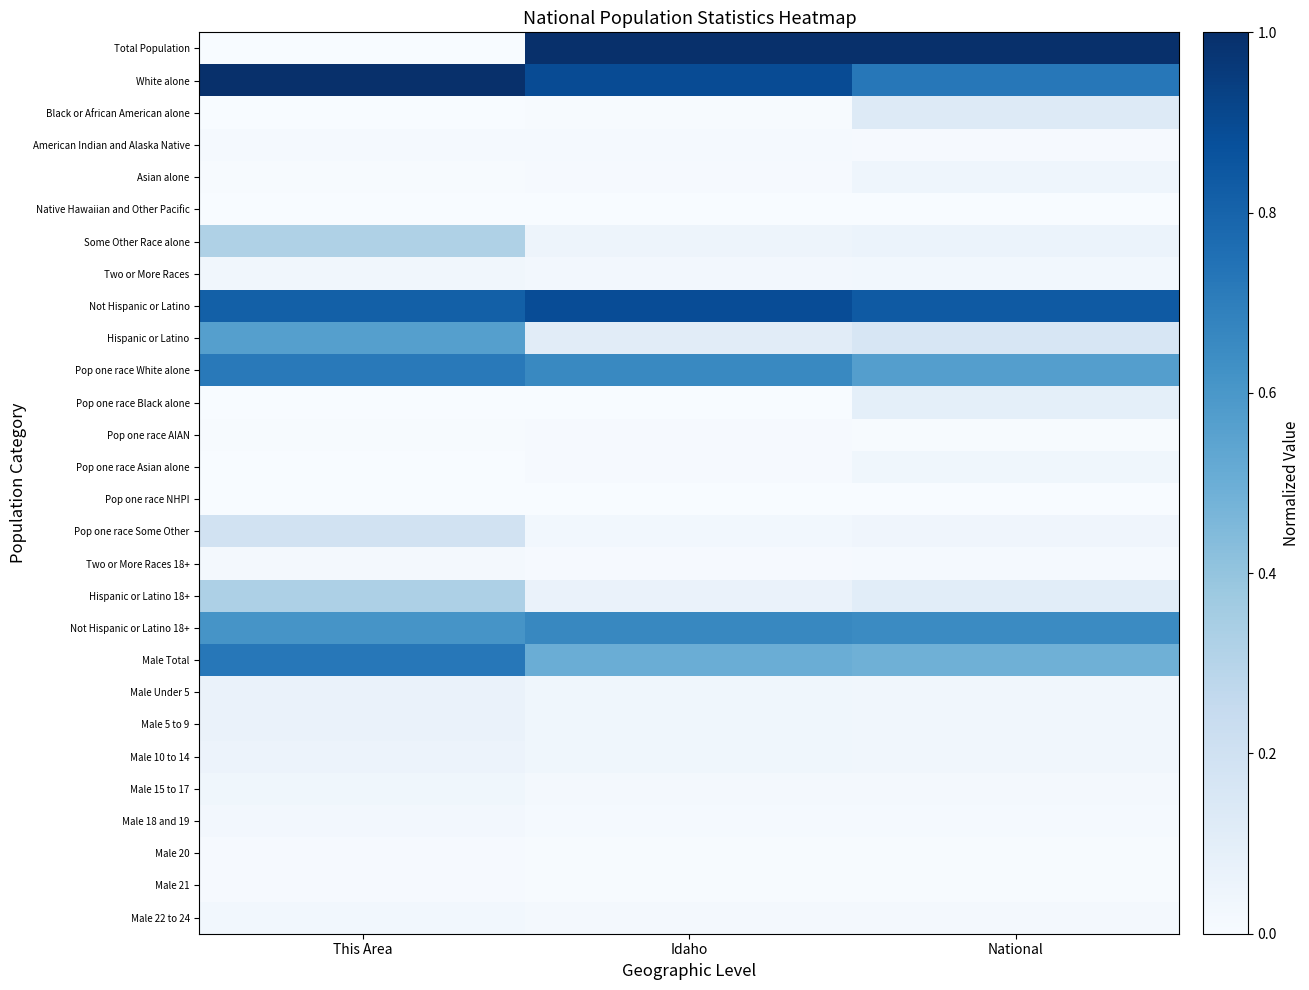

Which has a higher value, National or This Area?

National